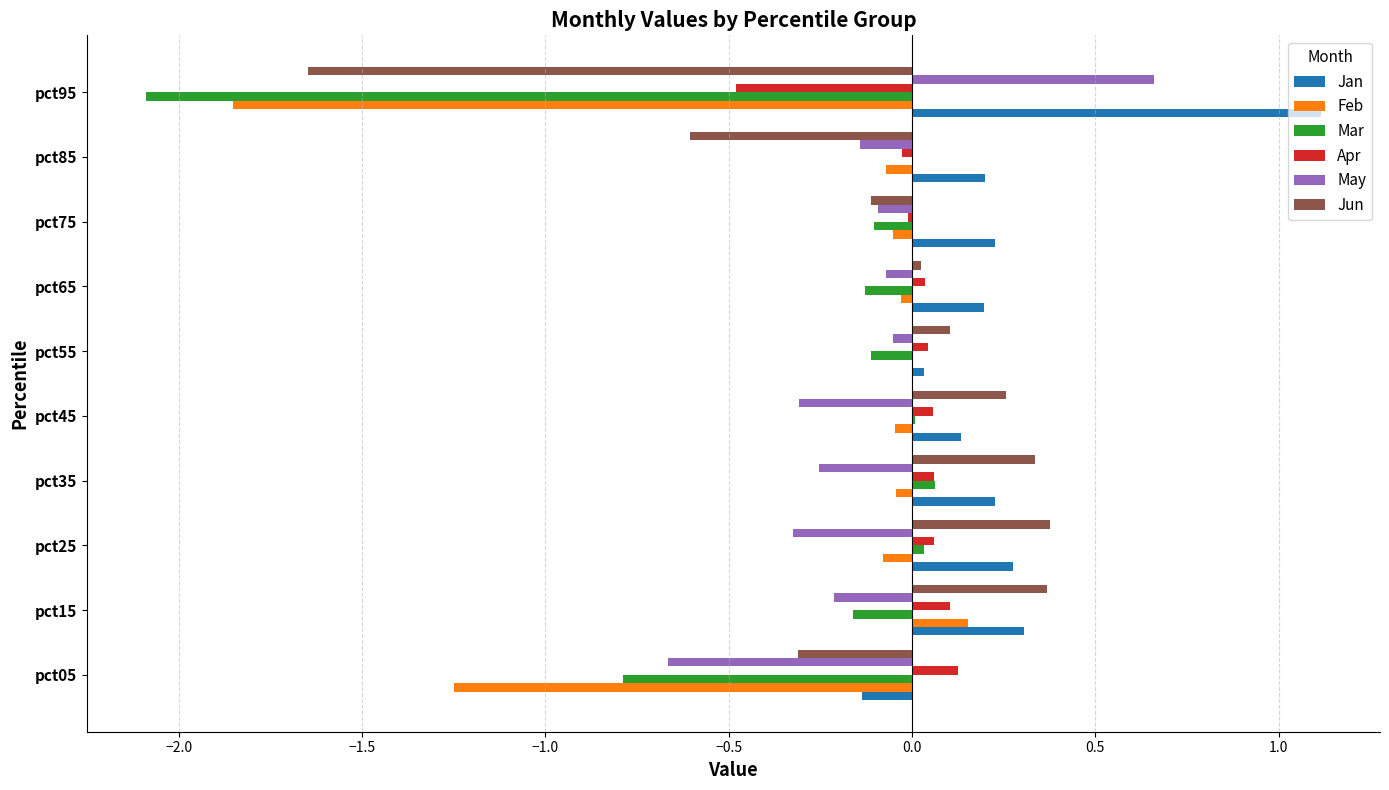

What is the maximum value shown in the chart?

1.1